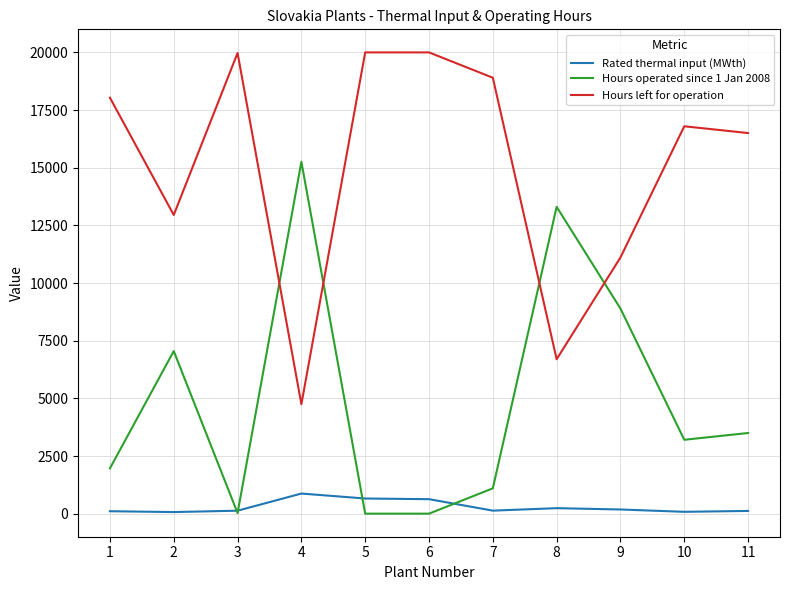

Is the value of Hours left for operation at 11 greater than the value of Rated thermal input (MWth) at 7?

Yes